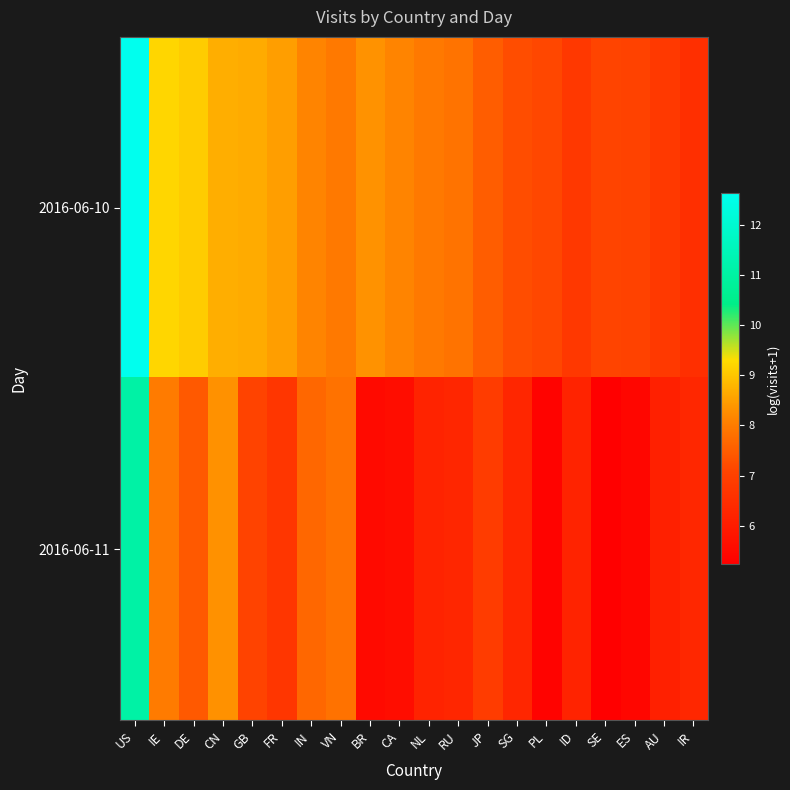

How many series are shown in this chart?

2